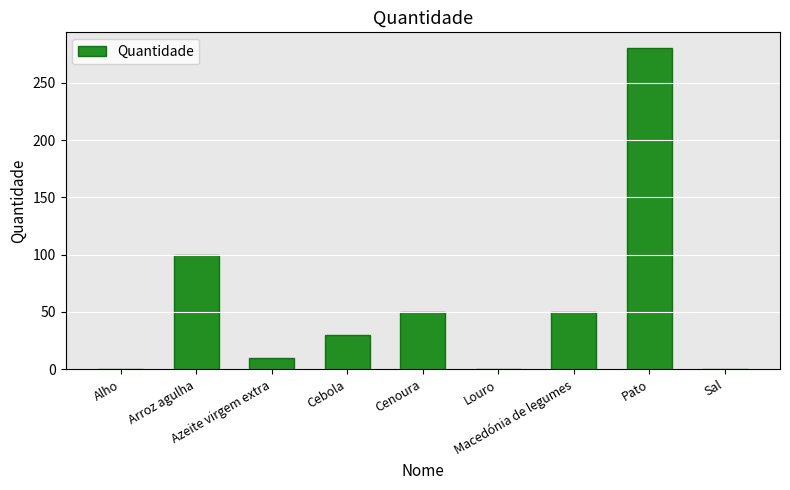

What is the maximum value shown in the chart?

280.0